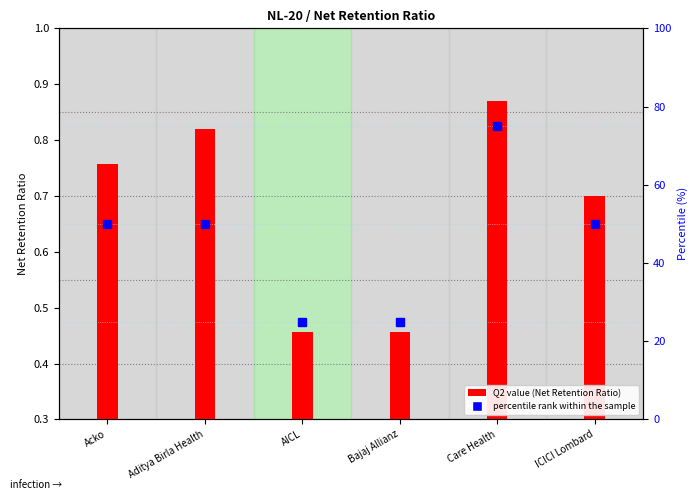

What is the change in value from Acko to Care Health?

+25